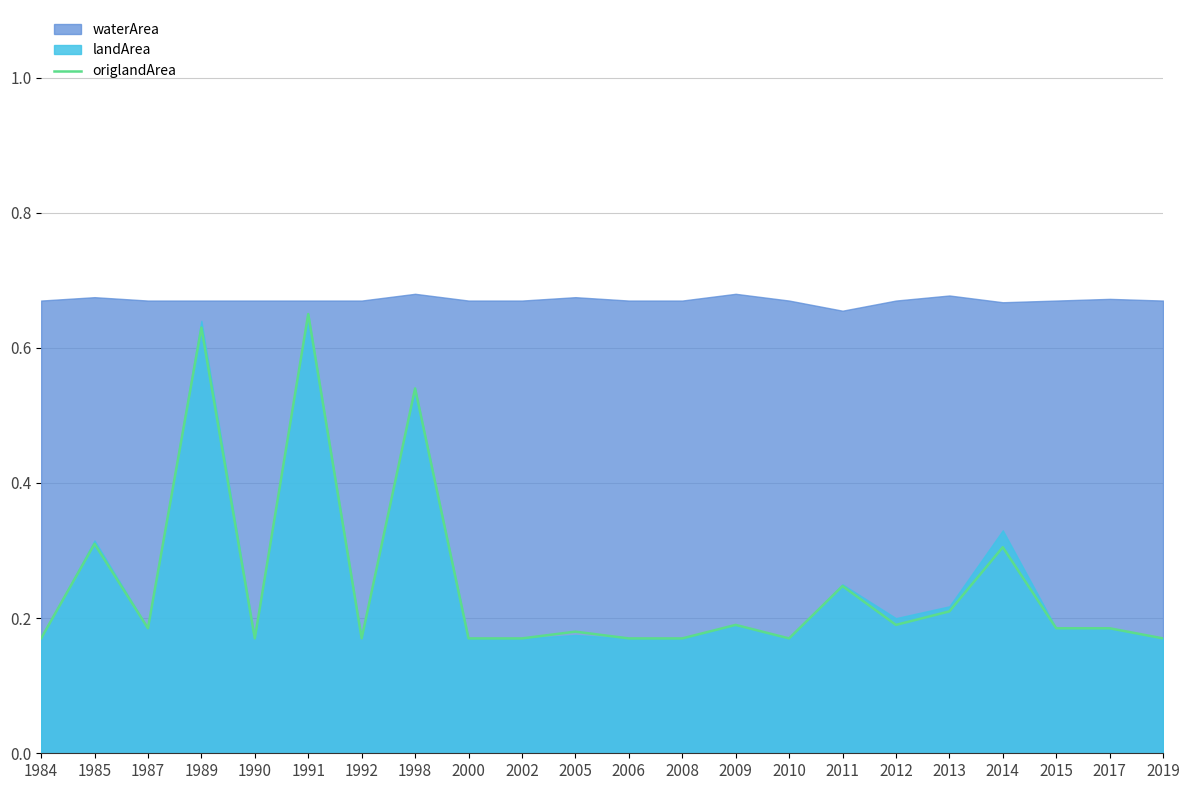

What is the maximum value shown in the chart?

0.7